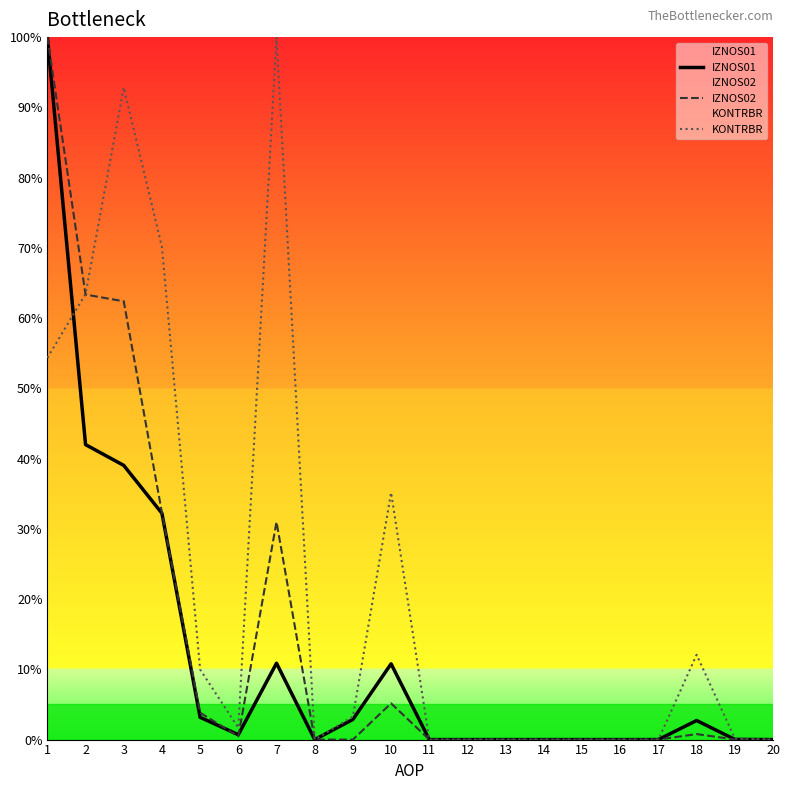

At how many categories does at least one series exceed 82?

3